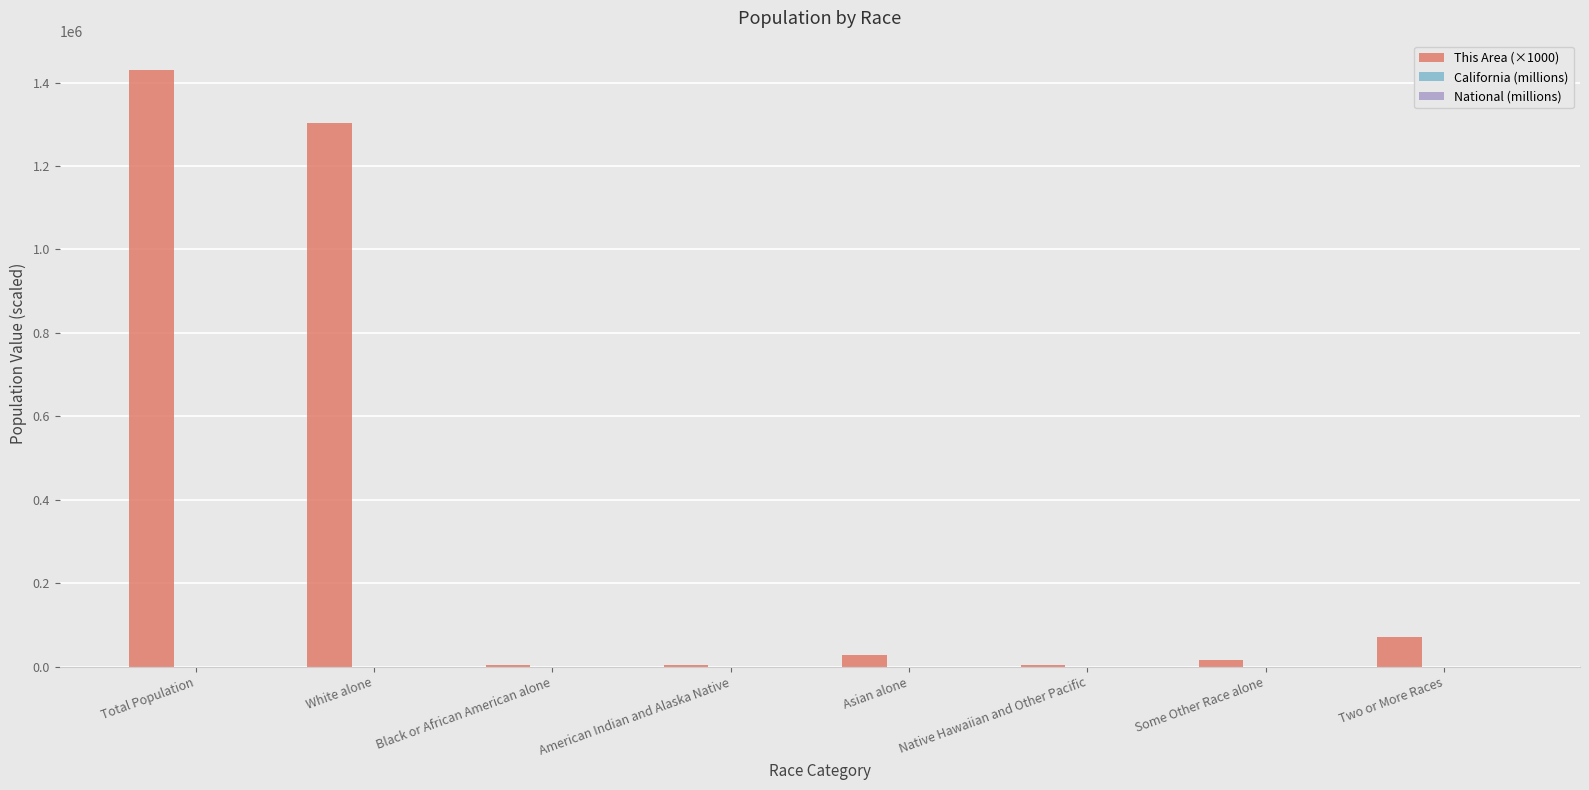

What is the greatest value displayed?

1429000.0